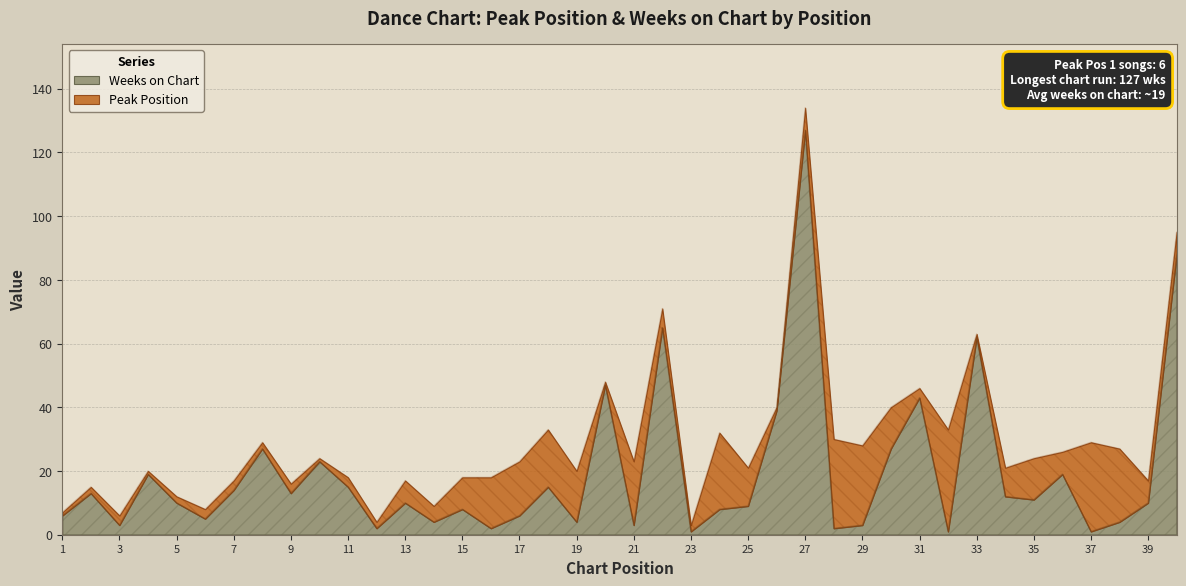

What is the average value of the Peak Position series?

10